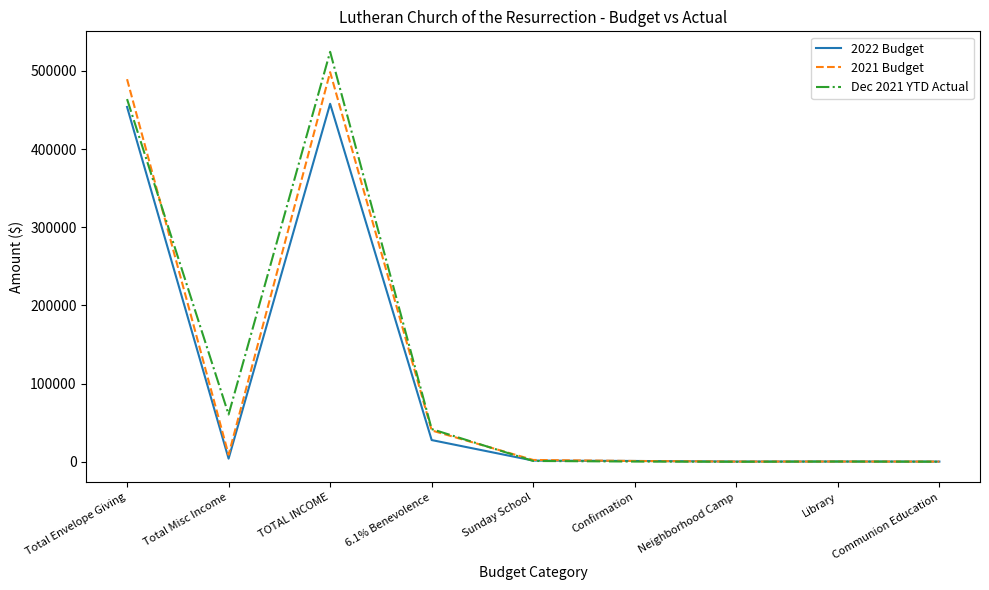

Where do Dec 2021 YTD Actual and 2021 Budget first cross each other?

Total Envelope Giving and Total Misc Income